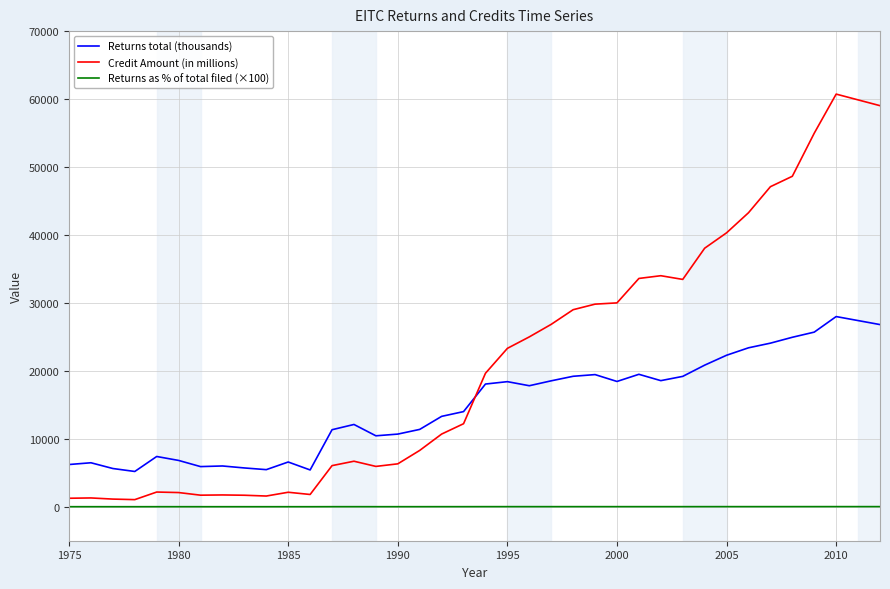

True or false: Returns as % of total filed (×100) and Returns total (thousands) intersect in this chart.

False